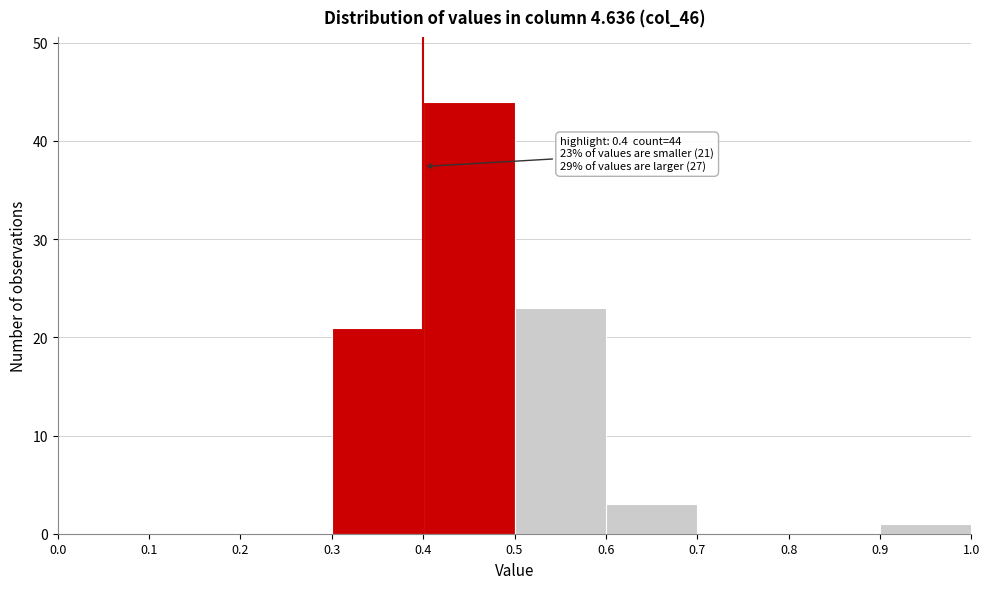

Which range on the x-axis has the tallest bar?

0.4 to 0.5